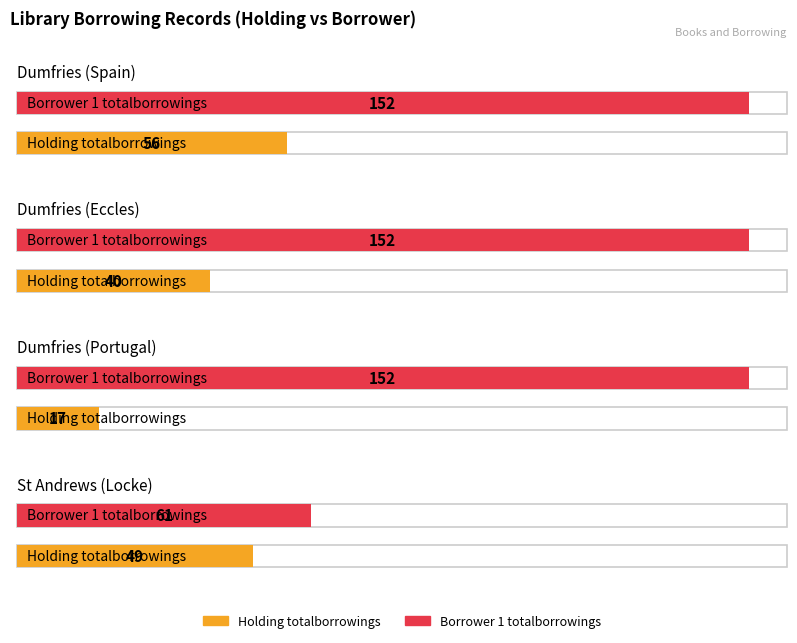

How many values in the Holding totalborrowings series exceed 49?

1